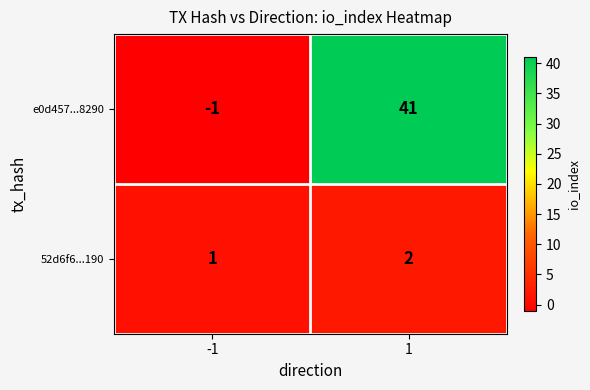

Which series has the largest total across all categories?

e0d457...8290